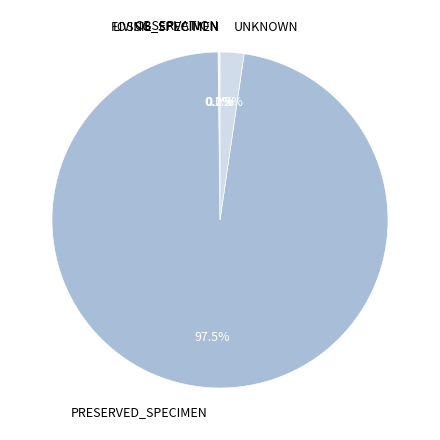

Does any single category account for the majority?

Yes